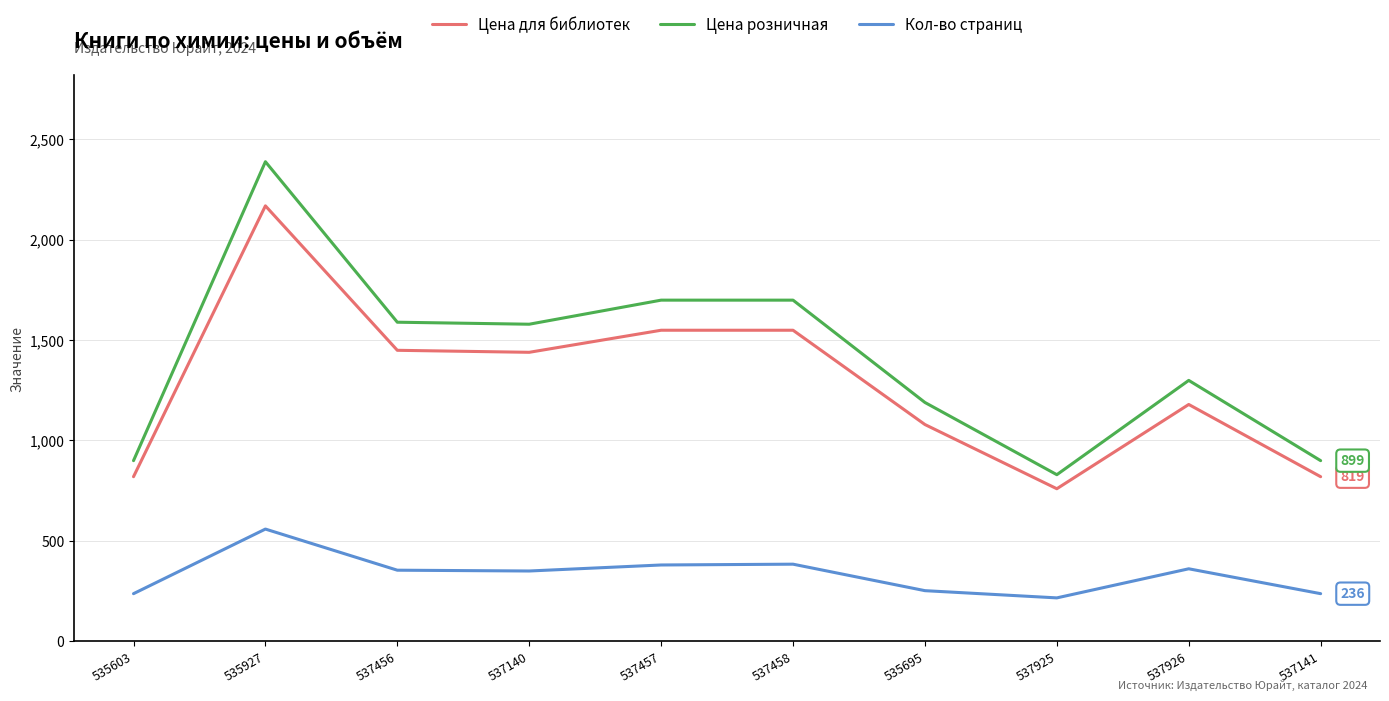

Read the Кол-во страниц value at 537141, to the nearest 5.

235